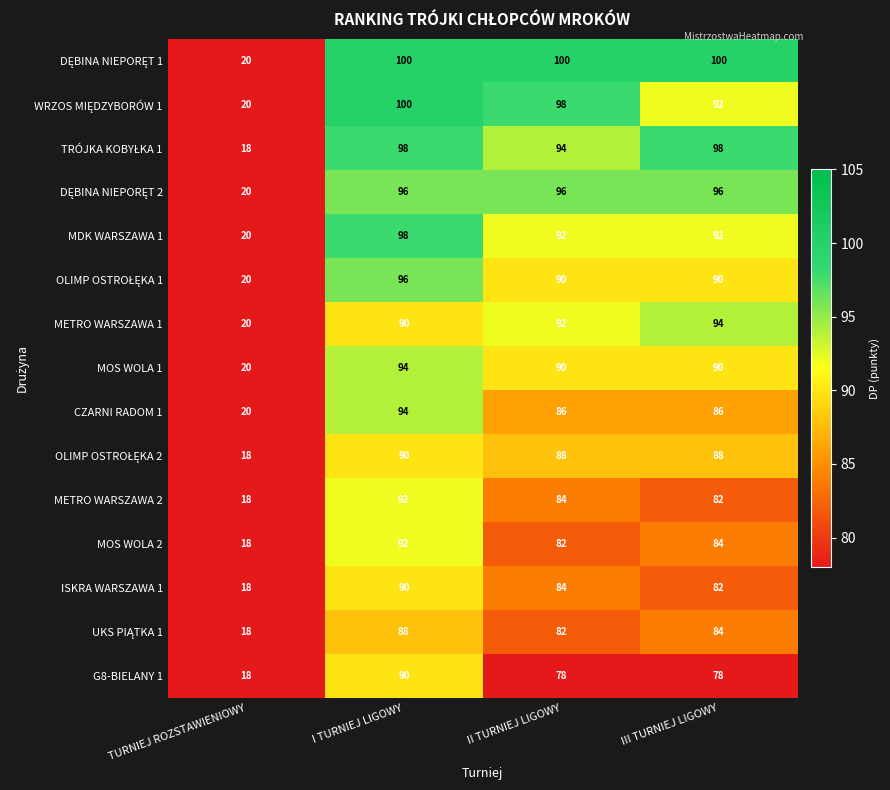

What value does the MDK WARSZAWA 1 series have at TURNIEJ ROZSTAWIENIOWY, to the nearest 5?

20